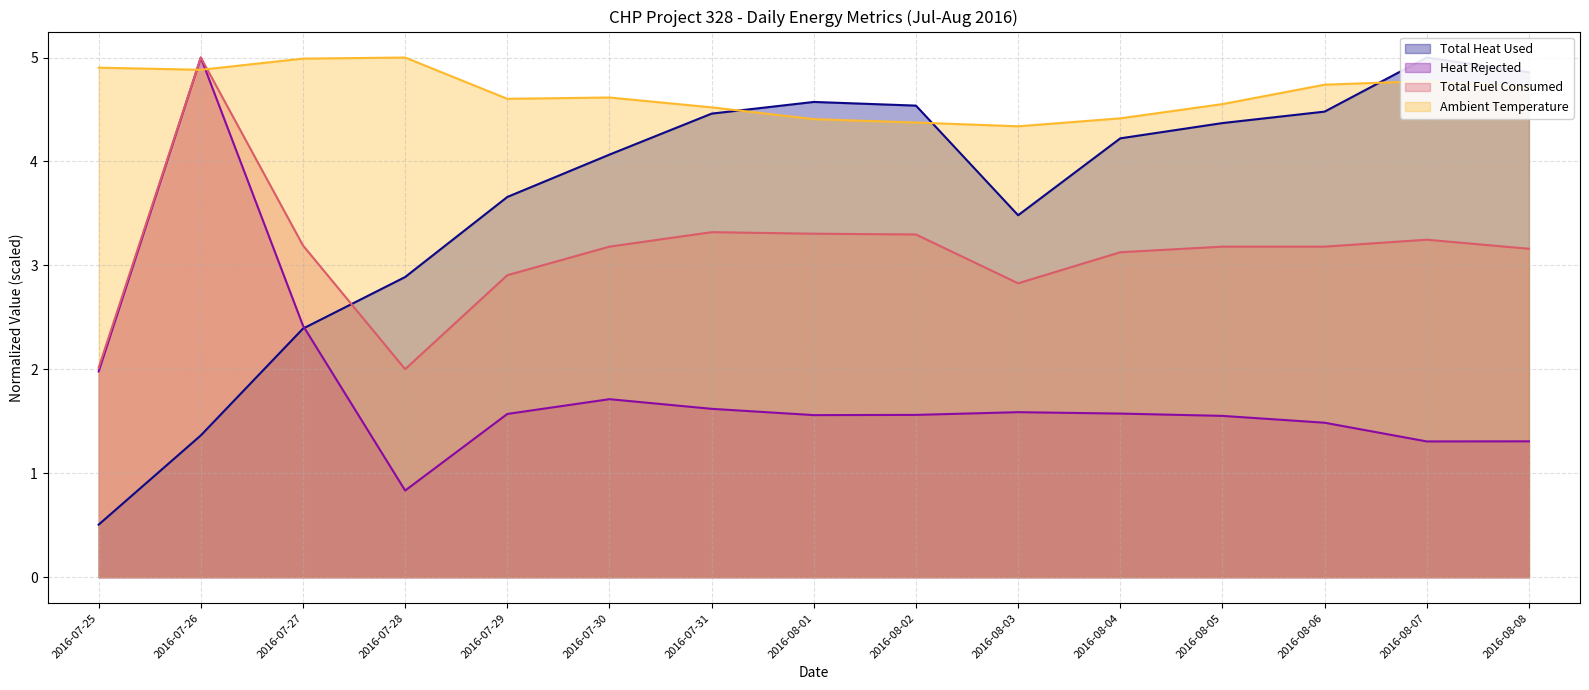

Reading right to left, transcribe all the data shown in this chart.

Total Heat Used: 2016-08-08=4.9	2016-08-07=5.0	2016-08-06=4.5	2016-08-05=4.4	2016-08-04=4.2	2016-08-03=3.5	2016-08-02=4.5	2016-08-01=4.6	2016-07-31=4.5	2016-07-30=4.1	2016-07-29=3.7	2016-07-28=2.9	2016-07-27=2.4	2016-07-26=1.4	2016-07-25=0.5
Heat Rejected: 2016-08-08=1.3	2016-08-07=1.3	2016-08-06=1.5	2016-08-05=1.6	2016-08-04=1.6	2016-08-03=1.6	2016-08-02=1.6	2016-08-01=1.6	2016-07-31=1.6	2016-07-30=1.7	2016-07-29=1.6	2016-07-28=0.8	2016-07-27=2.4	2016-07-26=5.0	2016-07-25=2.0
Total Fuel Consumed: 2016-08-08=3.2	2016-08-07=3.2	2016-08-06=3.2	2016-08-05=3.2	2016-08-04=3.1	2016-08-03=2.8	2016-08-02=3.3	2016-08-01=3.3	2016-07-31=3.3	2016-07-30=3.2	2016-07-29=2.9	2016-07-28=2.0	2016-07-27=3.2	2016-07-26=5.0	2016-07-25=2.0
Ambient Temperature: 2016-08-08=4.7	2016-08-07=4.8	2016-08-06=4.7	2016-08-05=4.6	2016-08-04=4.4	2016-08-03=4.3	2016-08-02=4.4	2016-08-01=4.4	2016-07-31=4.5	2016-07-30=4.6	2016-07-29=4.6	2016-07-28=5.0	2016-07-27=5.0	2016-07-26=4.9	2016-07-25=4.9